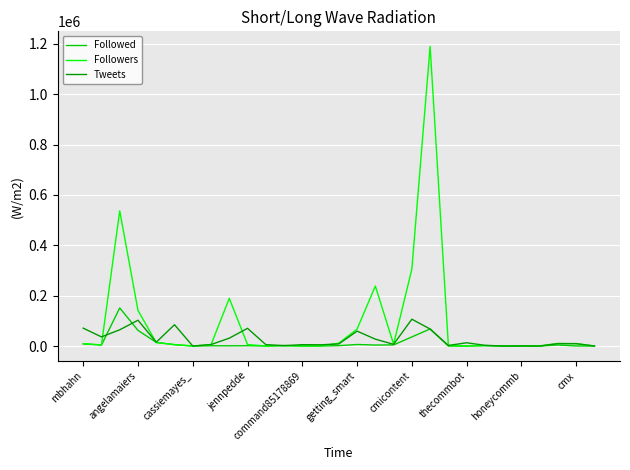

Which series has the largest total across all categories?

Followers